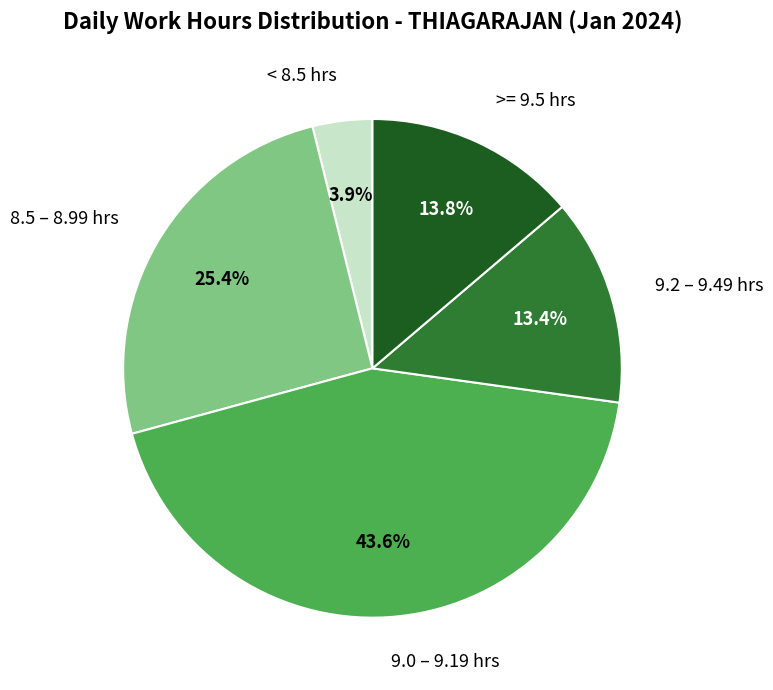

Does 9.0 – 9.19 hrs account for over 50% of the chart?

No